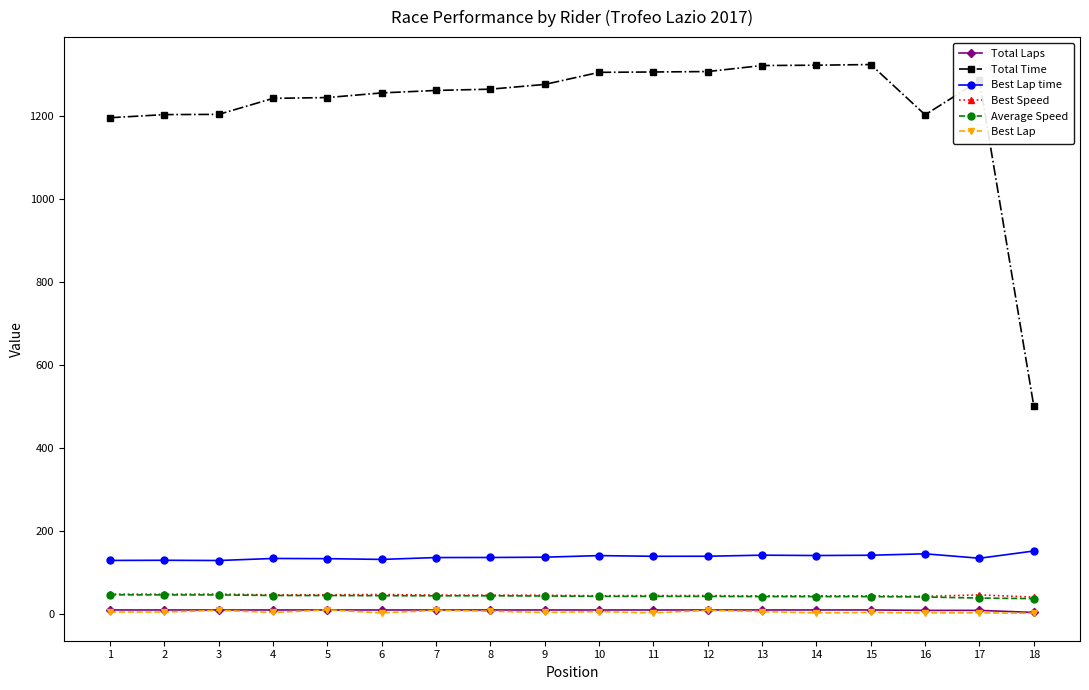

The value of Average Speed at 6 is 43.4. True or false?

True